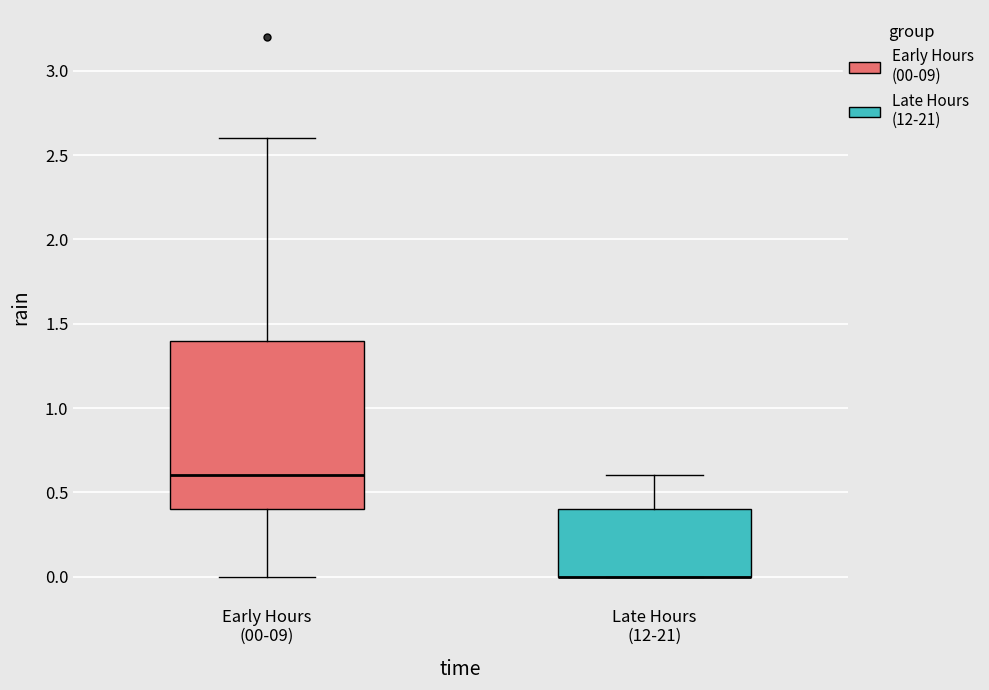

Comparing the boxes themselves (not the whiskers), which one is the tallest?

Early Hours (00-09)